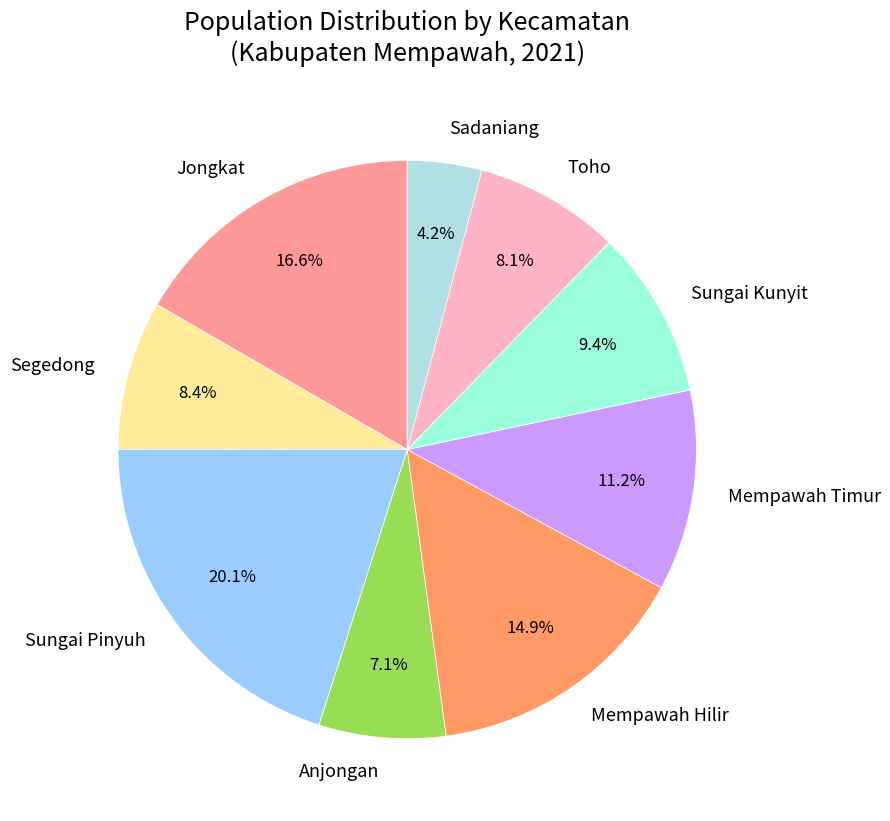

The Sadaniang slice represents 16% of the pie. True or false?

False